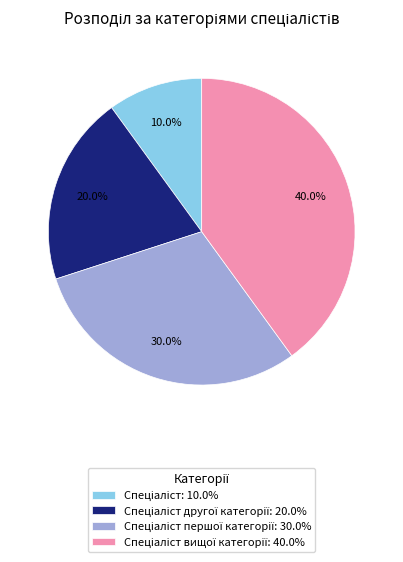

Is there a majority slice in this chart?

No